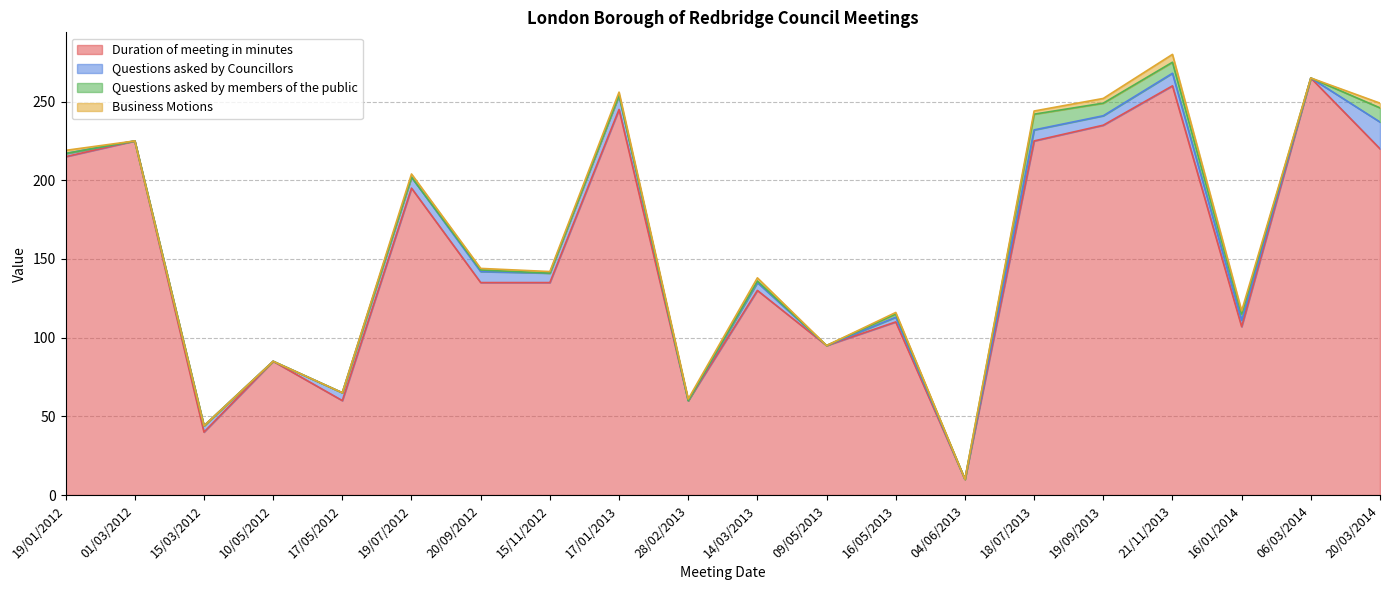

What position from the right is 06/03/2014?

2